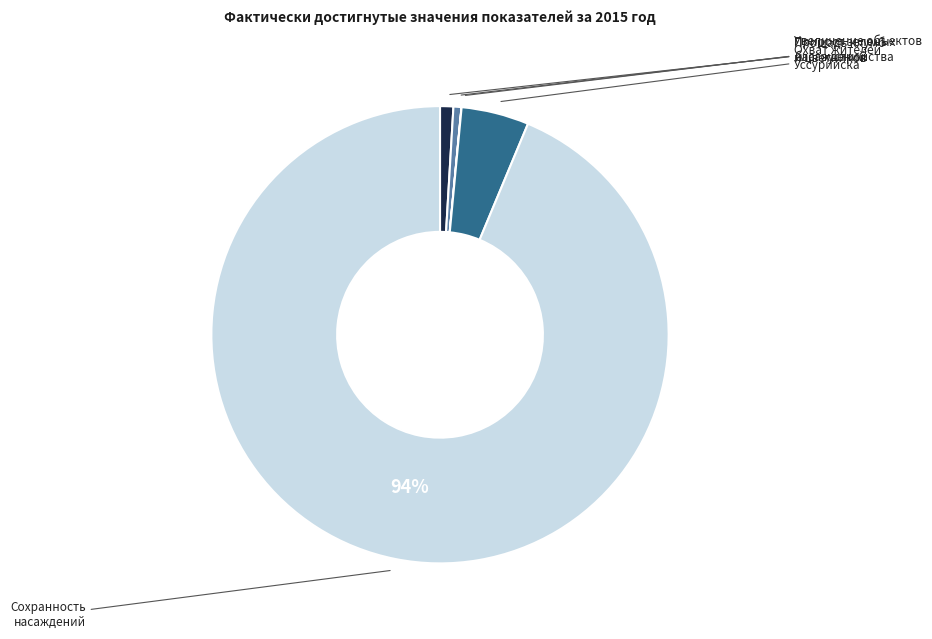

Is there a majority slice in this chart?

Yes